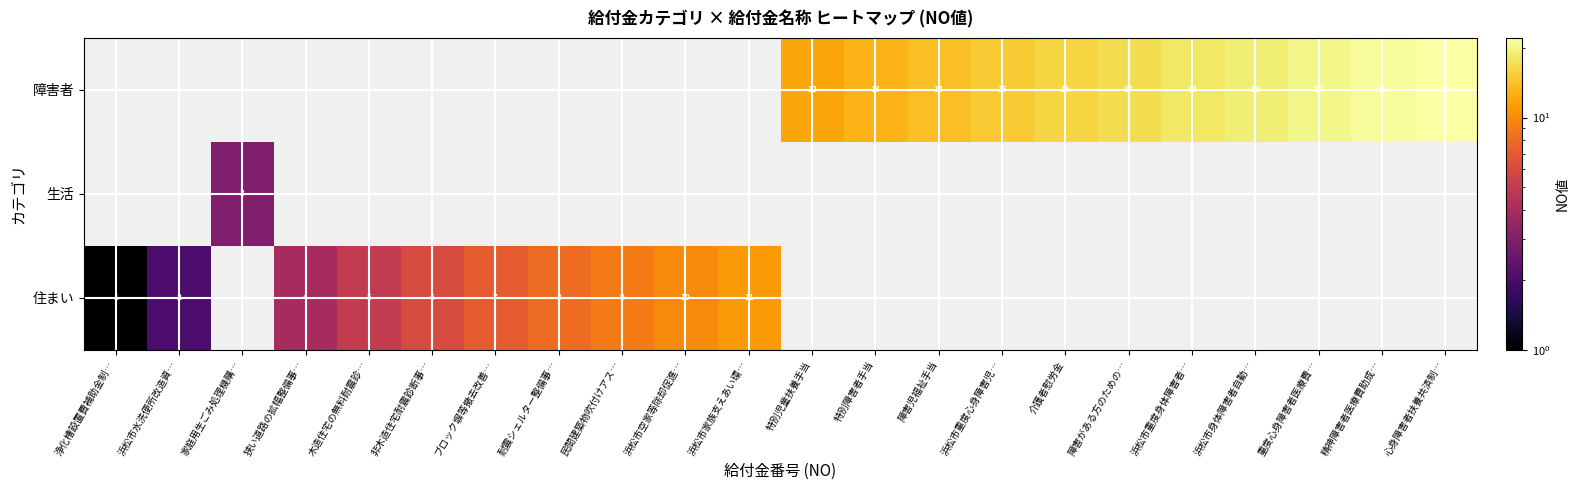

The value of 住まい at 非木造住宅耐震診断事… is 6. True or false?

True